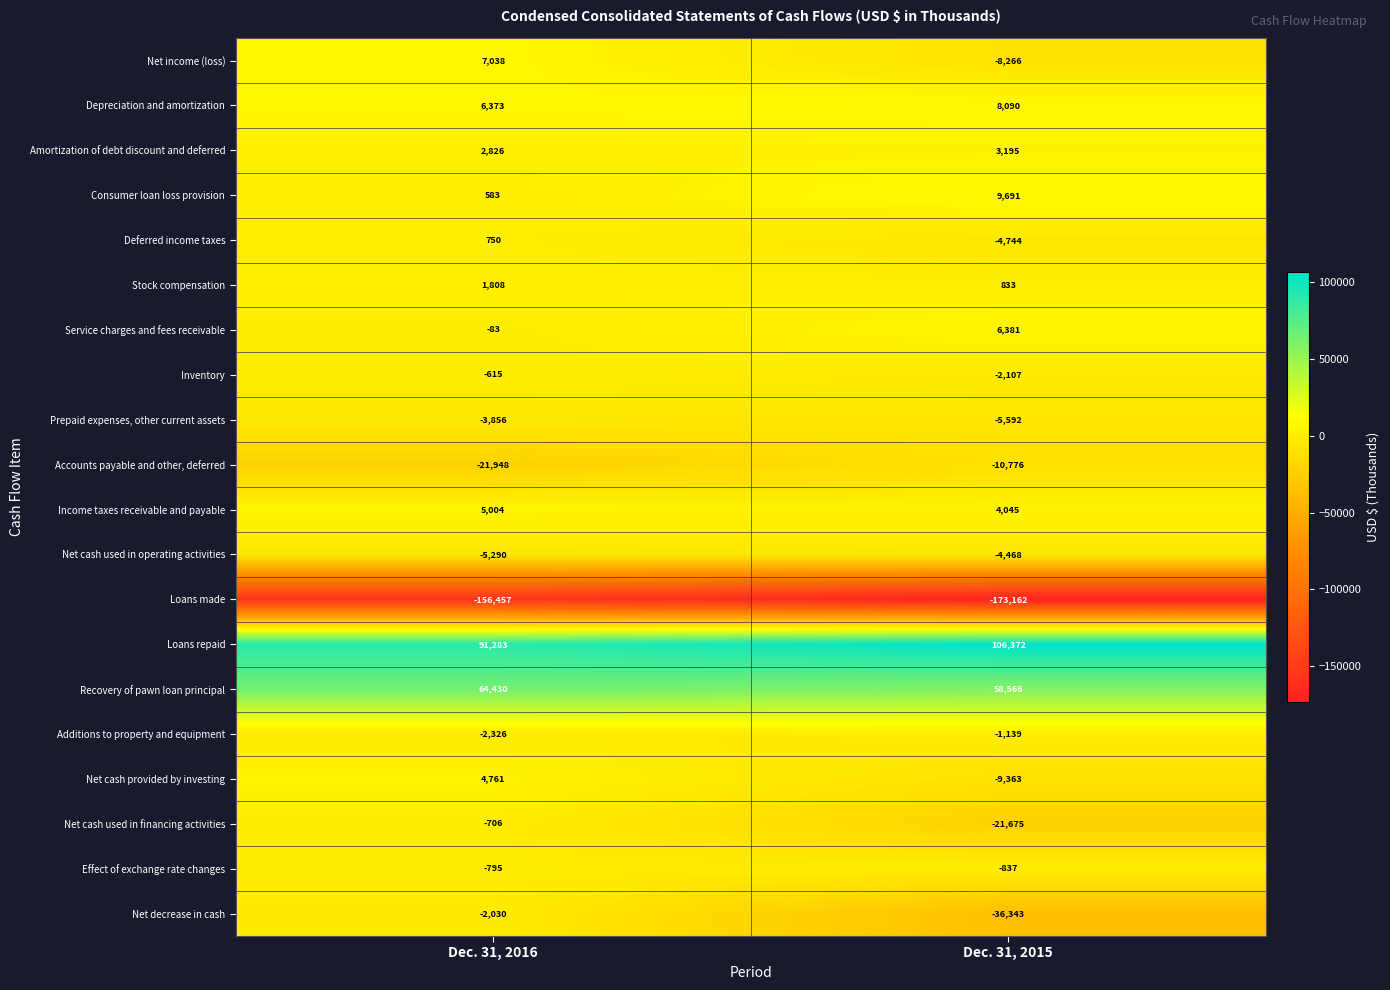

What is the average value of the Loans repaid series?

98828